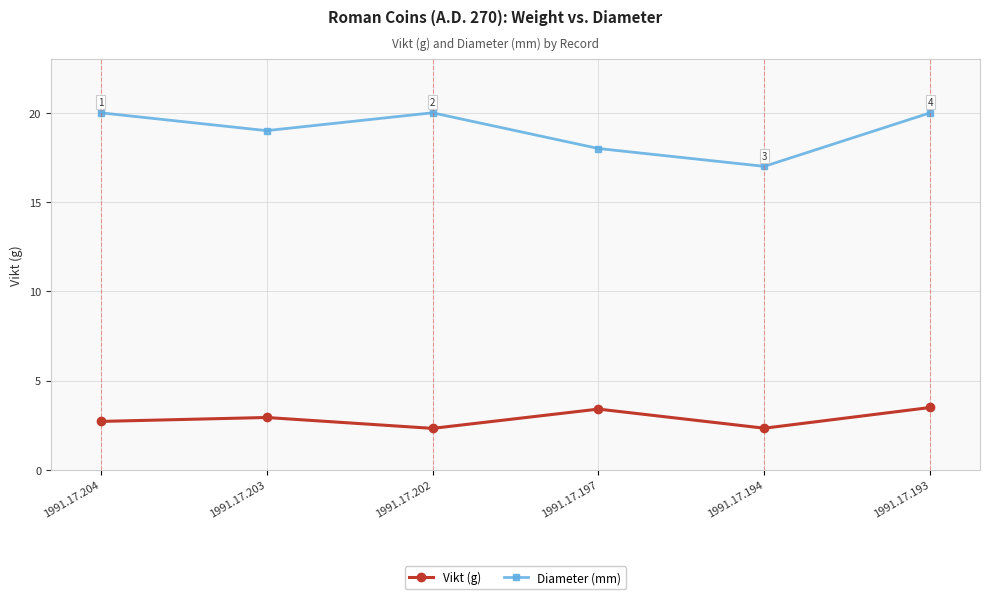

Which series changed the most between 1991.17.204 and 1991.17.202?

Vikt (g)